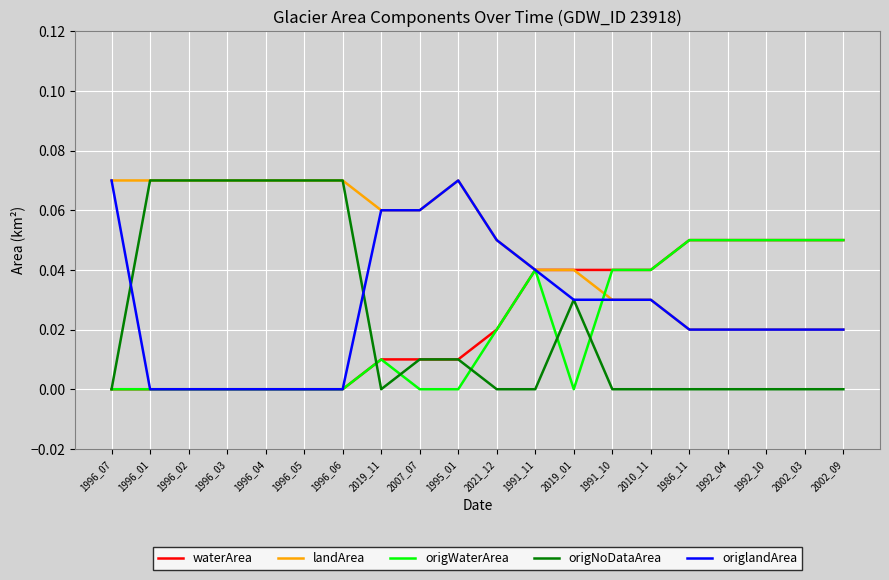

Between 1996_01 and 2002_03, which series saw the biggest shift?

origNoDataArea